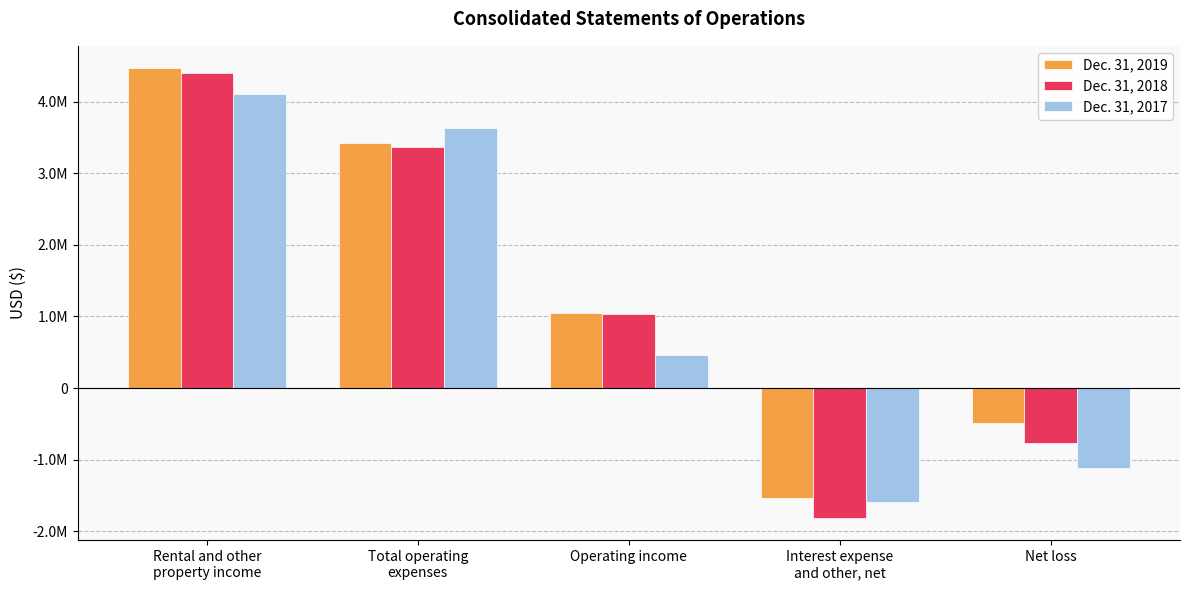

Which category has the highest value in the Dec. 31, 2017 series?

Rental and other
property income